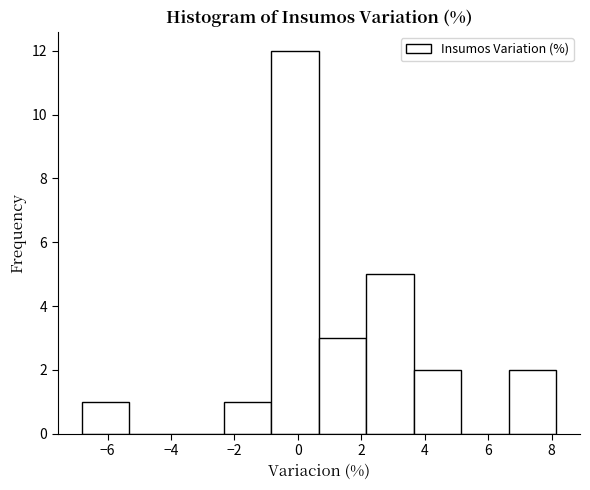

What is the height of the bar covering 2.2 to 3.6 on the x-axis? Neither the bar edges nor the heights are printed on the chart, so give them approximately, as read against the axes.

5